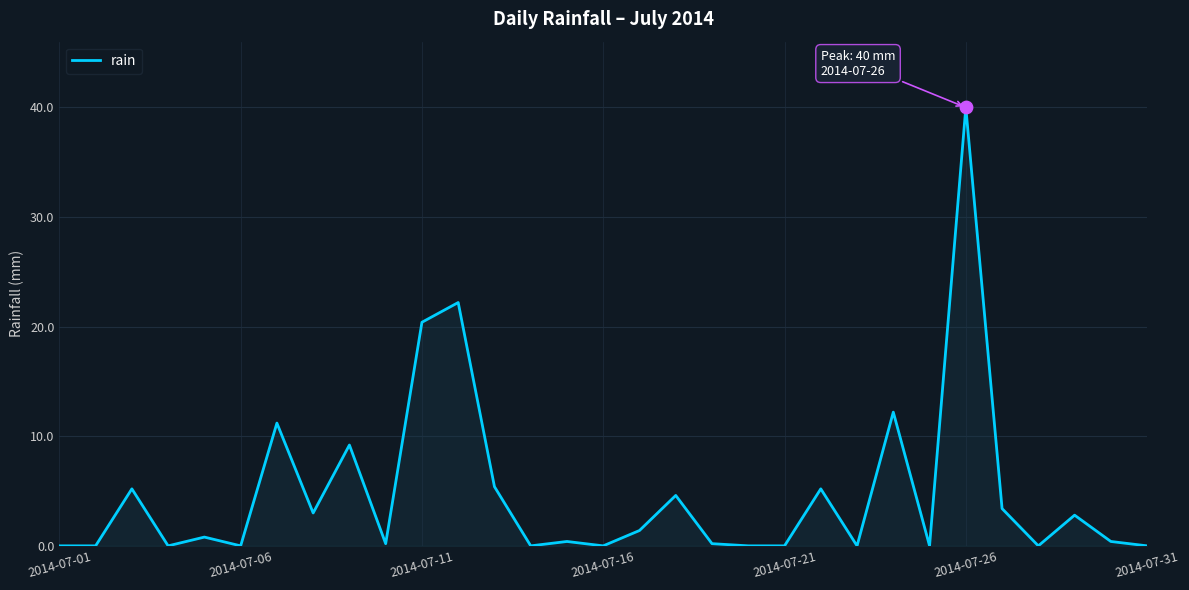

What is the difference between the maximum and minimum values?

40.0